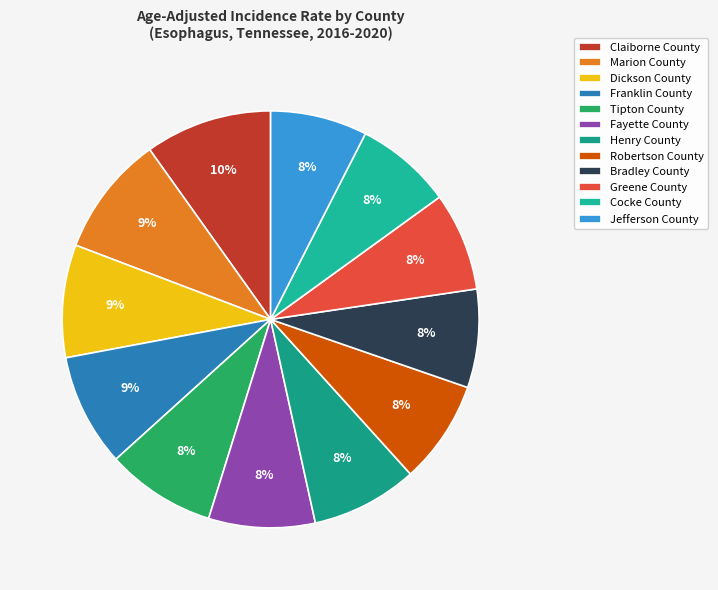

Between Marion County and Bradley County, which is larger?

Marion County